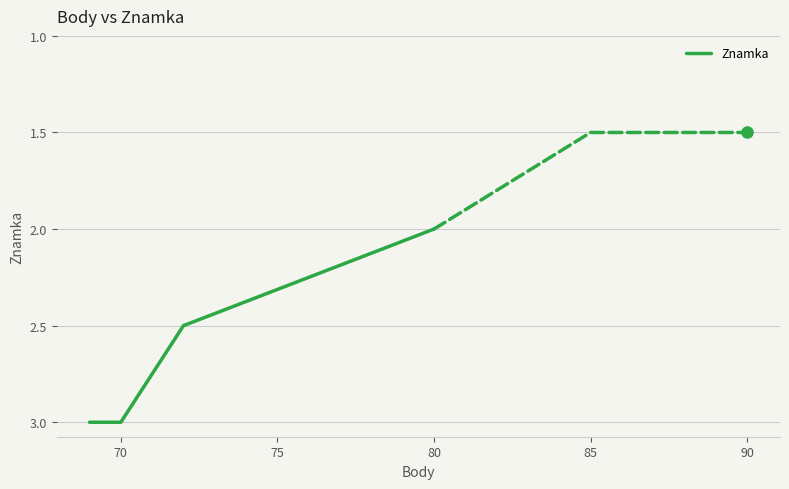

True or false: Znamka has a value of 3.0 at 70.

True